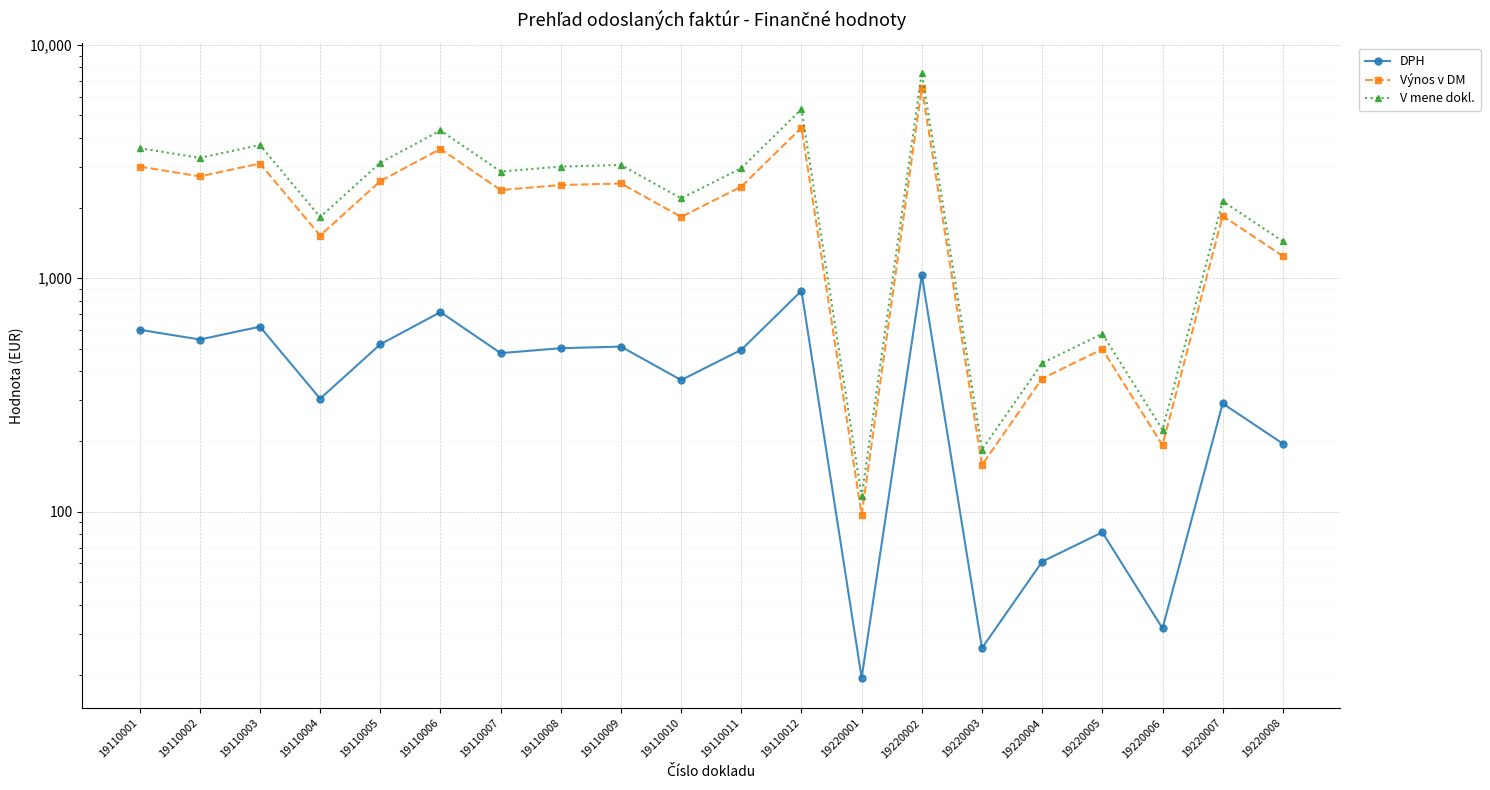

Reading left to right, what are all the values shown in this chart?

DPH: 601.7	546.4	620.3	304.9	521.2	716.1	477.7	501.6	509.5	366.3	493.6	883.7	19.4	1030.9	26.0	61.1	81.6	31.6	290.8	195.6
Výnos v DM: 3008.6	2732.1	3101.5	1524.3	2605.9	3580.6	2388.5	2507.8	2547.3	1831.3	2468.2	4418.4	97.0	6556.8	158.5	371.9	496.9	192.6	1849.5	1244.3
V mene dokl.: 3610.3	3278.6	3721.8	1829.2	3127.1	4296.7	2866.2	3009.4	3056.8	2197.6	2961.8	5302.1	116.4	7587.7	184.5	433.0	578.5	224.2	2140.3	1439.9